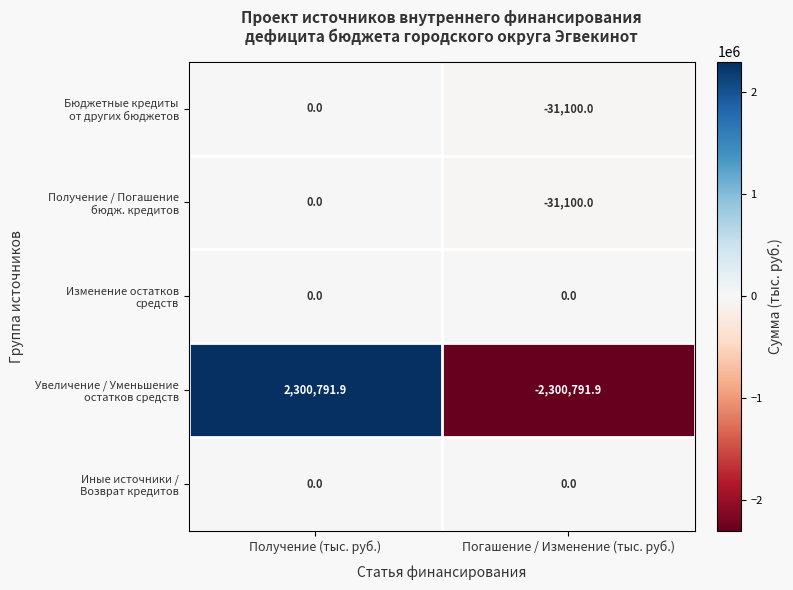

What is the difference between the highest and lowest values at Получение (тыс. руб.)?

2300791.9